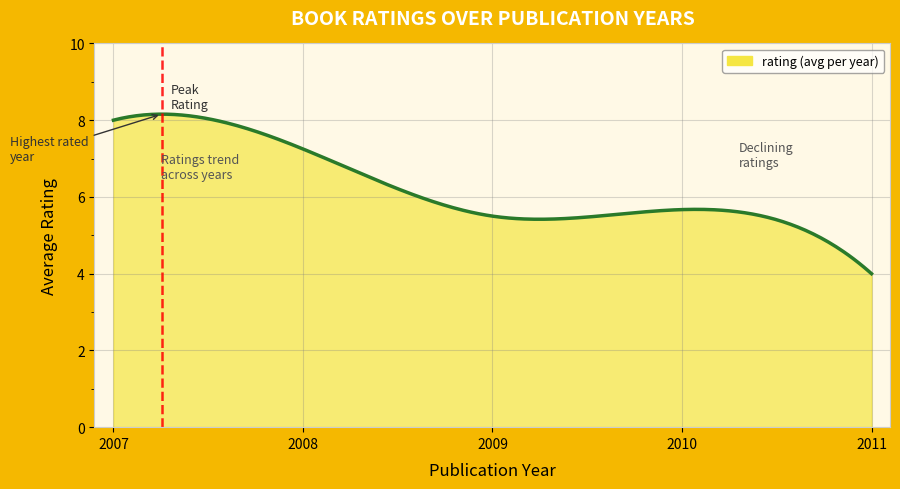

What is the difference between the maximum and minimum values?

4.2